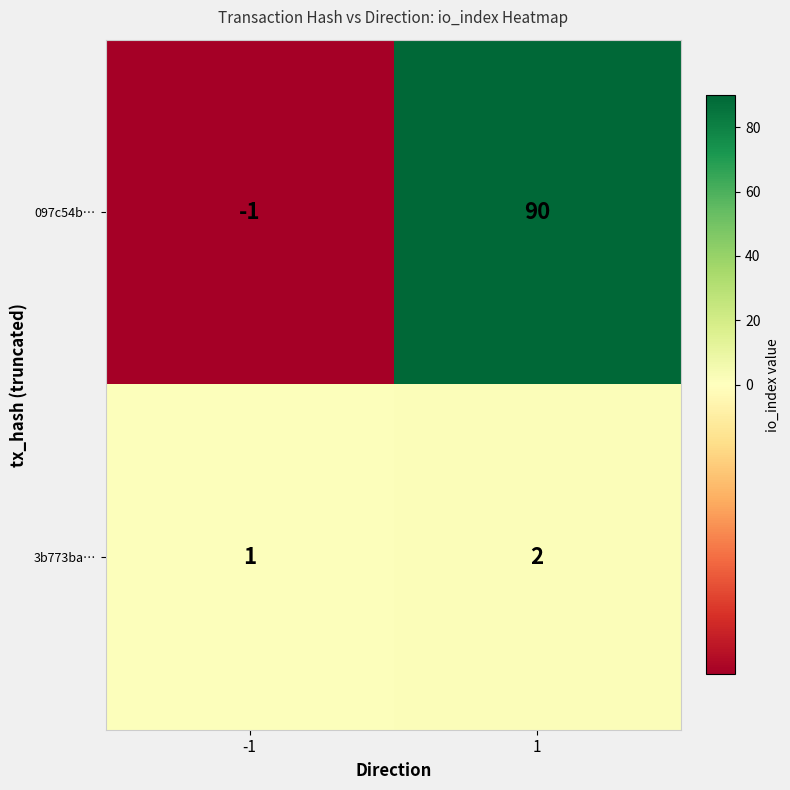

Which series has the largest total across all categories?

097c54b…